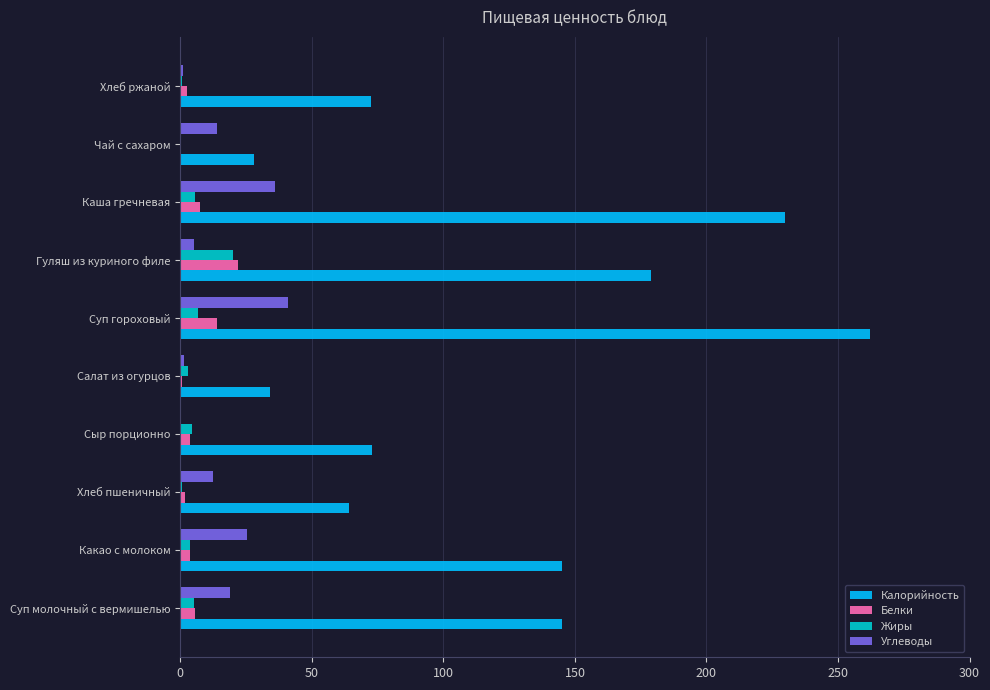

Between Салат из огурцов and Каша гречневая, which series saw the biggest shift?

Калорийность